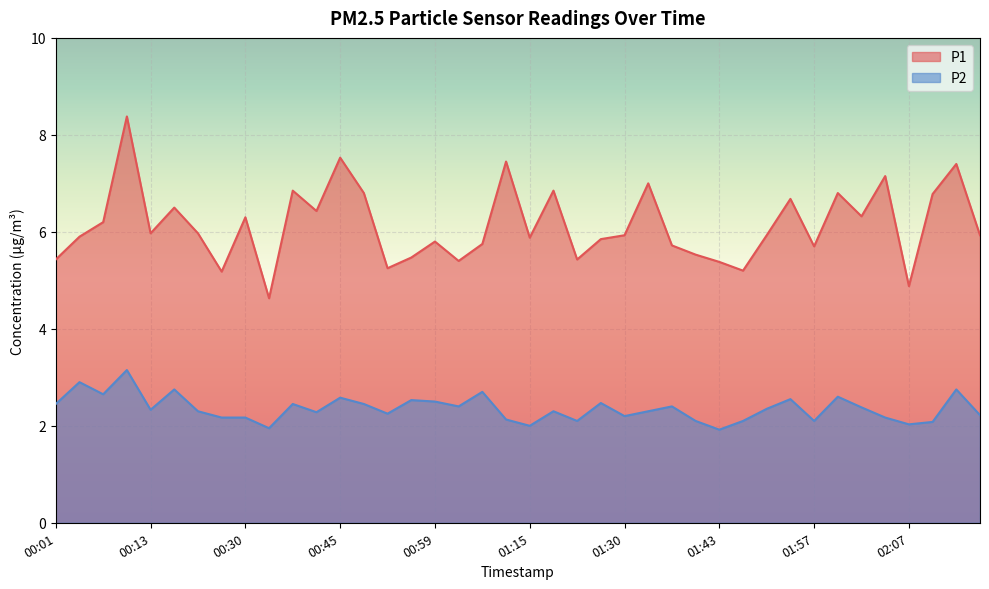

How many lines are shown in the chart?

2